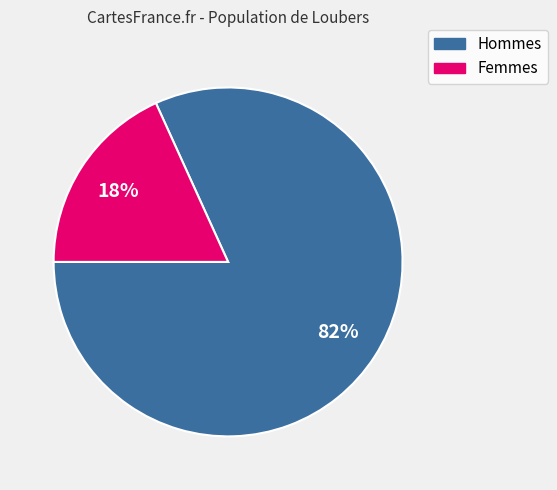

To the nearest percent, what is the average slice percentage?

50%